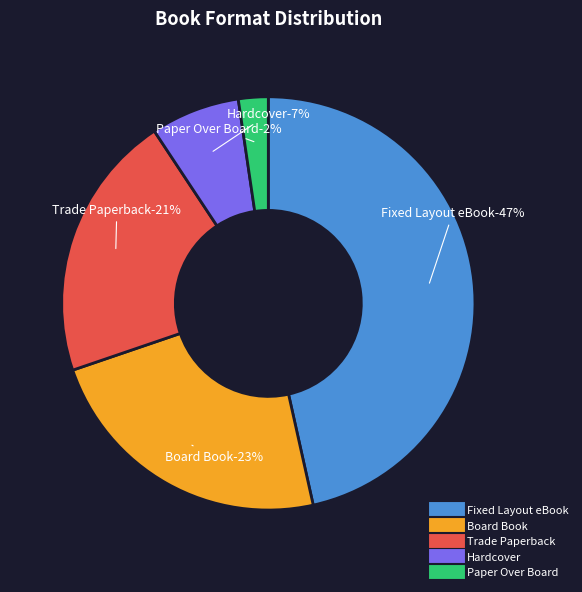

What is the largest slice in the pie chart?

Fixed Layout eBook